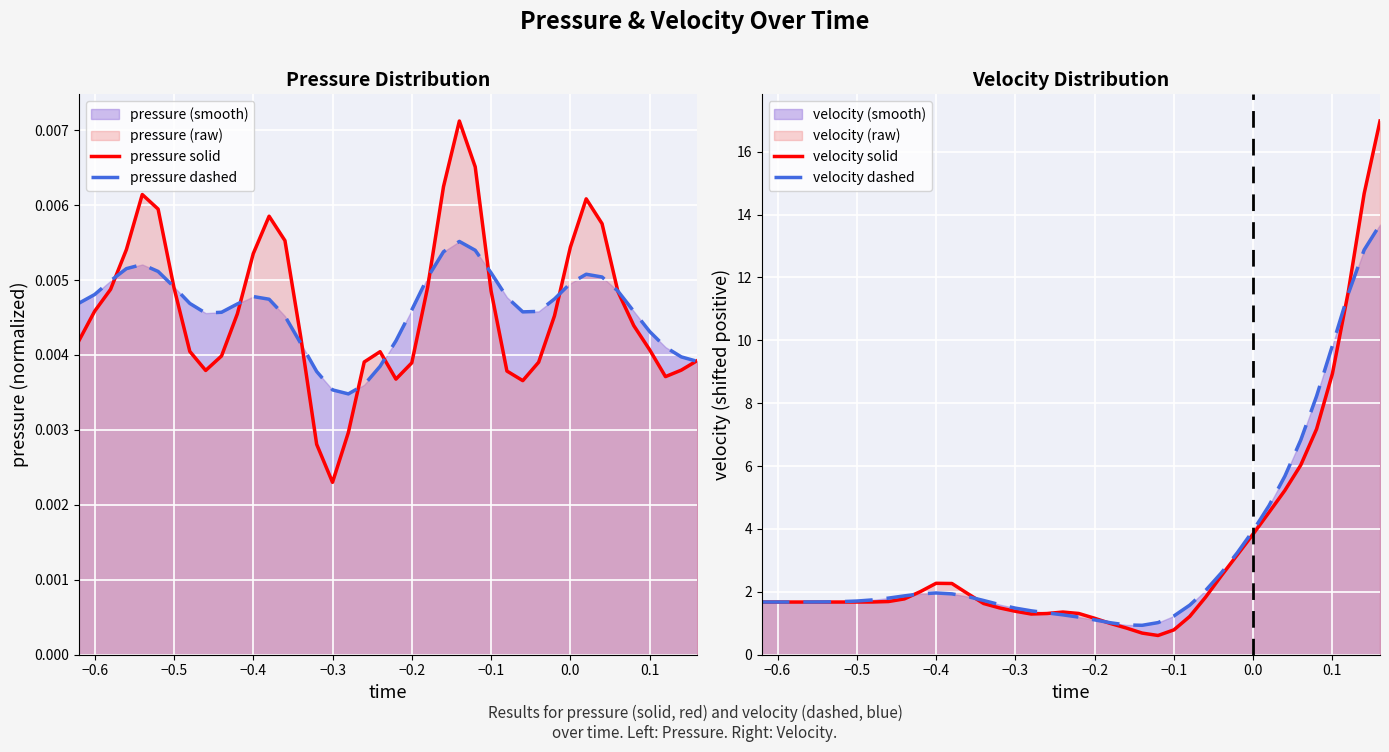

How many lines are shown in the chart?

4